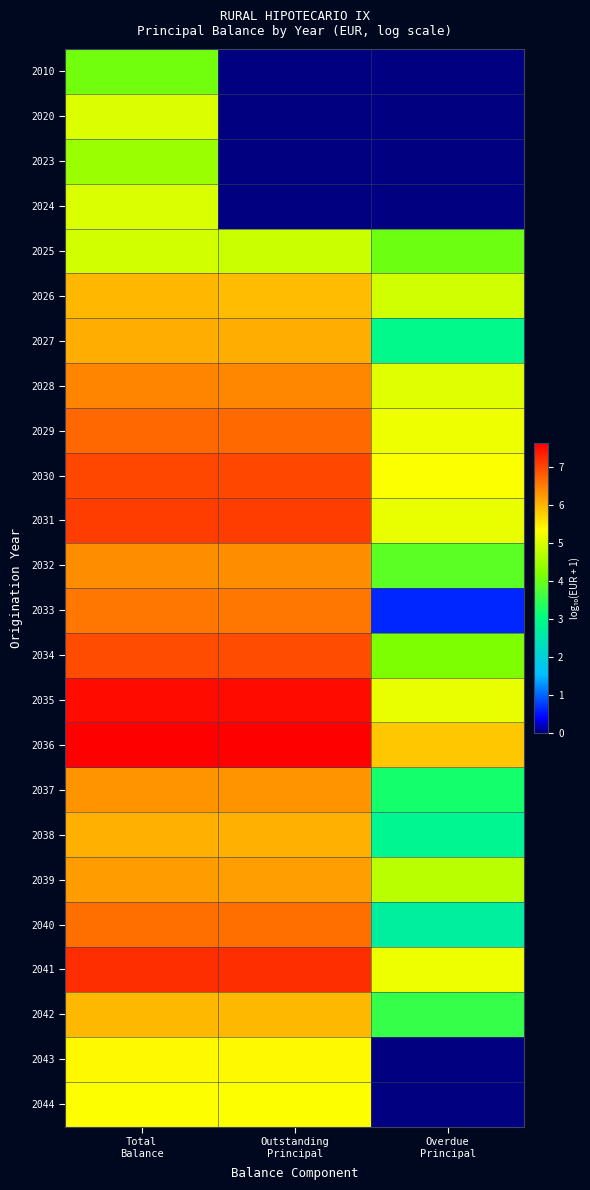

Reading right to left, transcribe all the data shown in this chart.

2010: Overdue
Principal=0.0	Outstanding
Principal=0.0	Total
Balance=4.1
2020: Overdue
Principal=0.0	Outstanding
Principal=0.0	Total
Balance=5.0
2023: Overdue
Principal=0.0	Outstanding
Principal=0.0	Total
Balance=4.4
2024: Overdue
Principal=0.0	Outstanding
Principal=0.0	Total
Balance=5.0
2025: Overdue
Principal=4.0	Outstanding
Principal=4.9	Total
Balance=4.9
2026: Overdue
Principal=4.9	Outstanding
Principal=5.9	Total
Balance=6.0
2027: Overdue
Principal=2.9	Outstanding
Principal=6.1	Total
Balance=6.1
2028: Overdue
Principal=5.1	Outstanding
Principal=6.4	Total
Balance=6.4
2029: Overdue
Principal=5.2	Outstanding
Principal=6.7	Total
Balance=6.7
2030: Overdue
Principal=5.3	Outstanding
Principal=7.0	Total
Balance=7.0
2031: Overdue
Principal=5.2	Outstanding
Principal=7.1	Total
Balance=7.1
2032: Overdue
Principal=3.9	Outstanding
Principal=6.4	Total
Balance=6.4
2033: Overdue
Principal=0.6	Outstanding
Principal=6.6	Total
Balance=6.6
2034: Overdue
Principal=4.2	Outstanding
Principal=6.9	Total
Balance=6.9
2035: Overdue
Principal=5.2	Outstanding
Principal=7.5	Total
Balance=7.5
2036: Overdue
Principal=5.8	Outstanding
Principal=7.6	Total
Balance=7.6
2037: Overdue
Principal=3.2	Outstanding
Principal=6.3	Total
Balance=6.3
2038: Overdue
Principal=2.9	Outstanding
Principal=6.1	Total
Balance=6.1
2039: Overdue
Principal=4.7	Outstanding
Principal=6.2	Total
Balance=6.2
2040: Overdue
Principal=2.7	Outstanding
Principal=6.6	Total
Balance=6.6
2041: Overdue
Principal=5.2	Outstanding
Principal=7.2	Total
Balance=7.2
2042: Overdue
Principal=3.5	Outstanding
Principal=6.0	Total
Balance=6.0
2043: Overdue
Principal=0.0	Outstanding
Principal=5.4	Total
Balance=5.4
2044: Overdue
Principal=0.0	Outstanding
Principal=5.3	Total
Balance=5.3